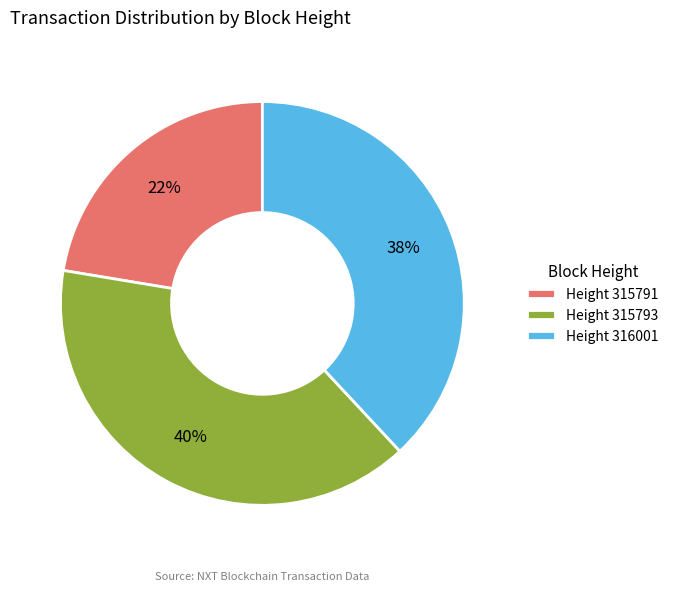

Rank the categories by value from lowest to highest.

Height 315791, Height 316001, Height 315793